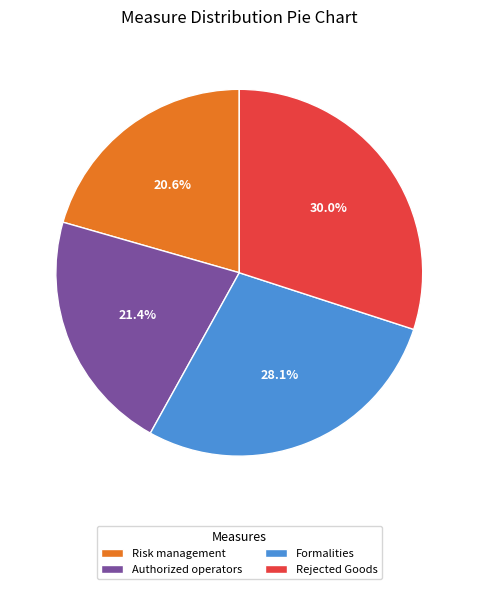

Approximately how many times larger is the value at Rejected Goods compared to Authorized operators?

1.4